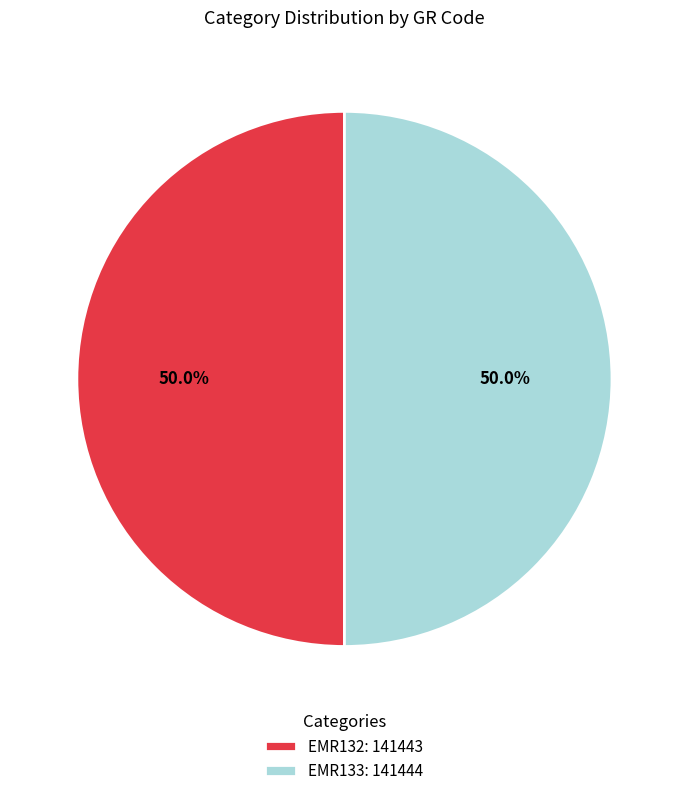

To the nearest percent, what portion does EMR133 represent?

50%